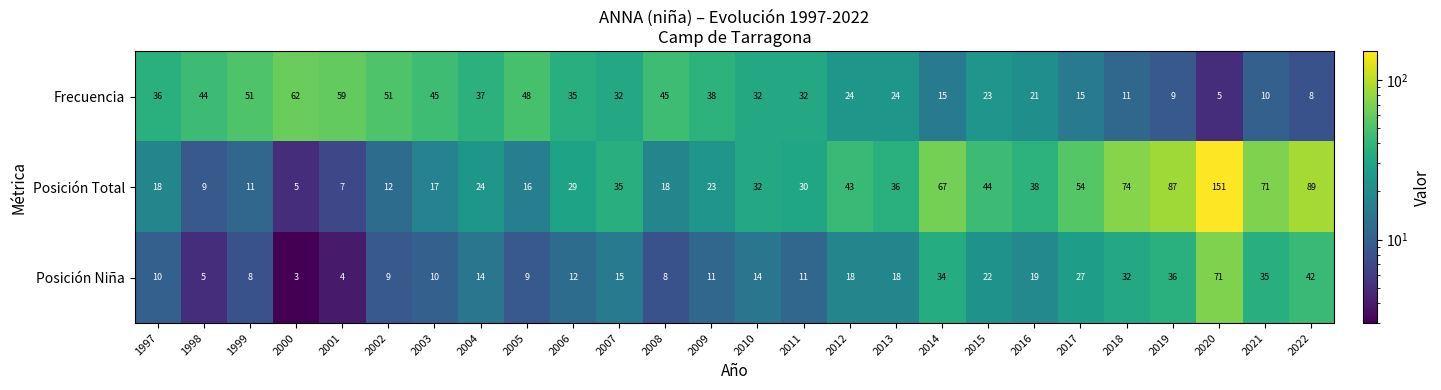

What is the difference between the Frecuencia values at 2008 and 2013?

21